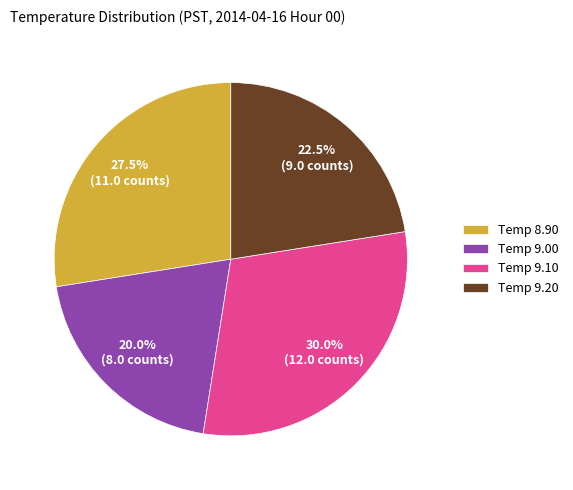

Is there a majority slice in this chart?

No